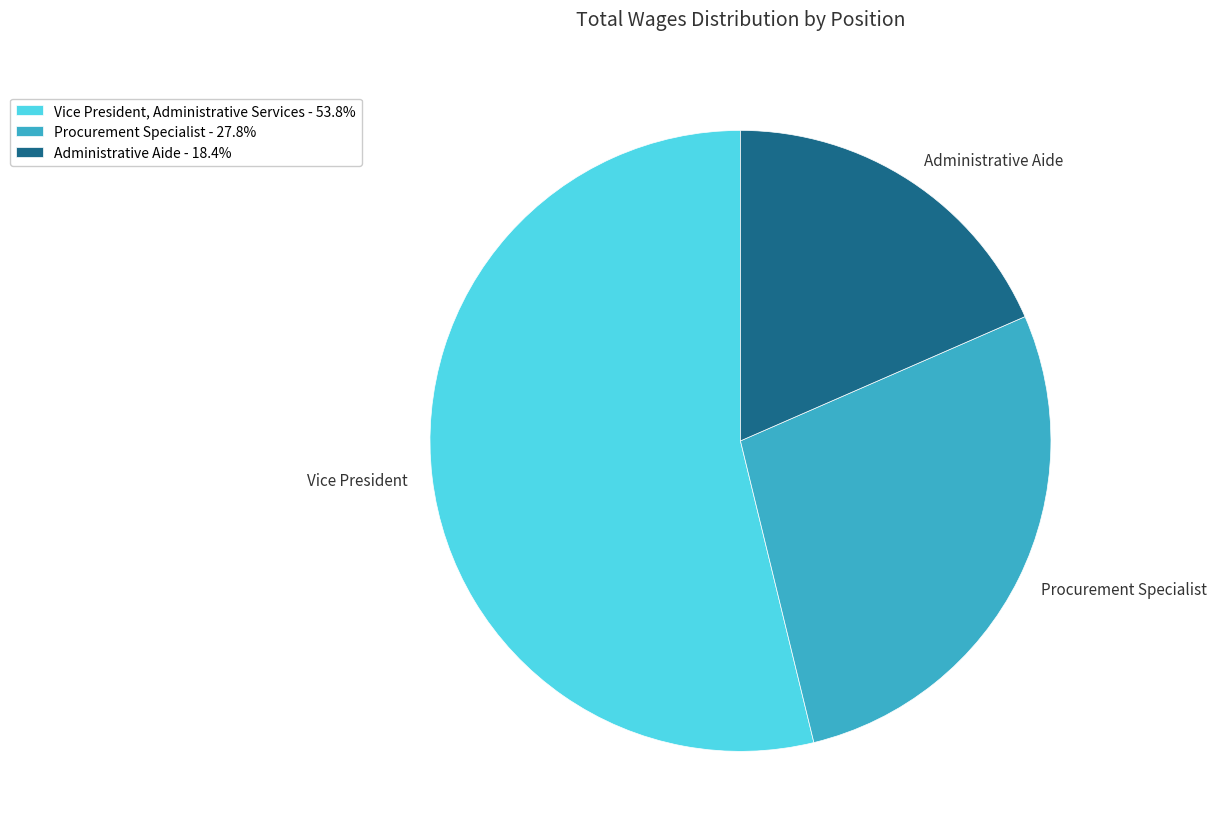

Does any single category account for the majority?

Yes